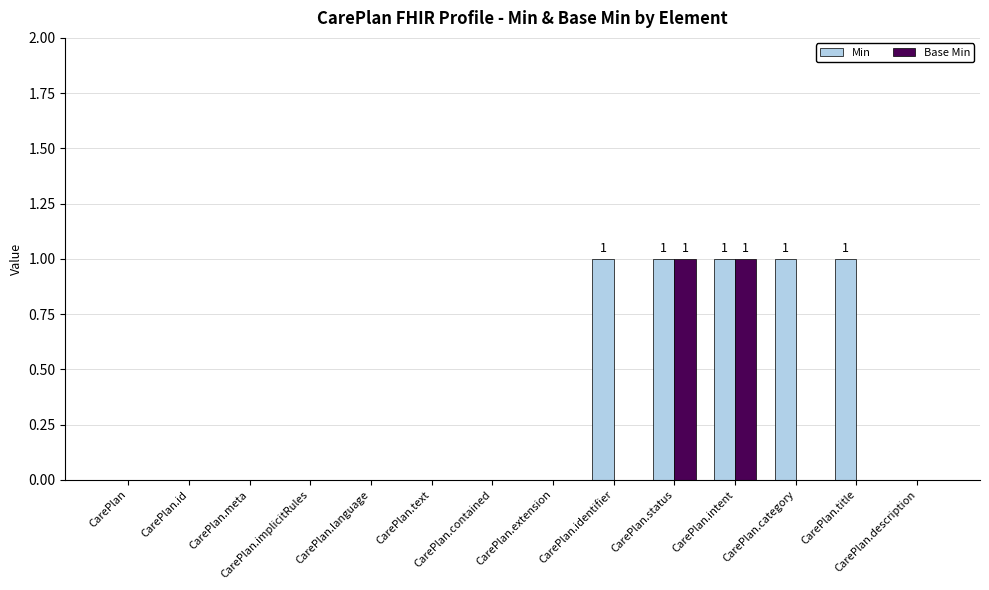

Which series has the largest total across all categories?

Min